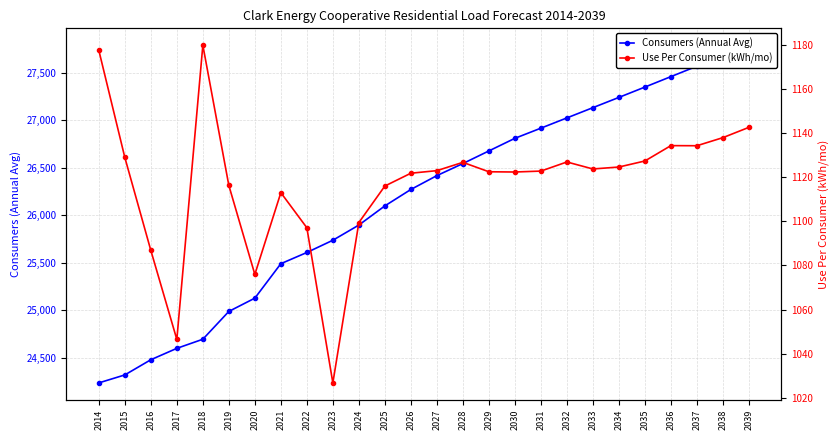

The Use Per Consumer (kWh/mo) series shows 1122.5 at 2029. True or false?

True